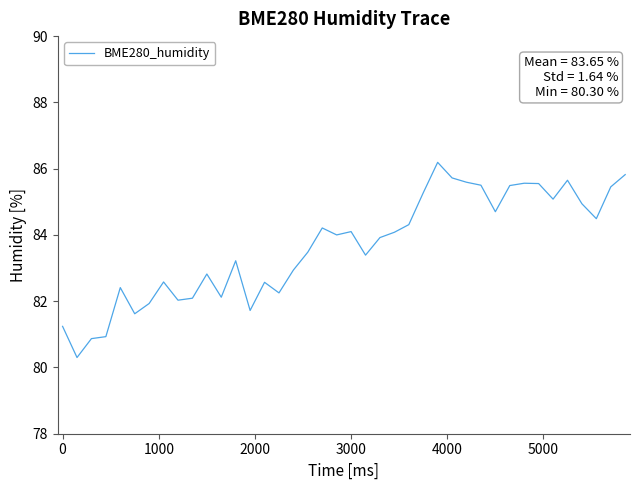

What is the difference between the maximum and minimum values?

5.9